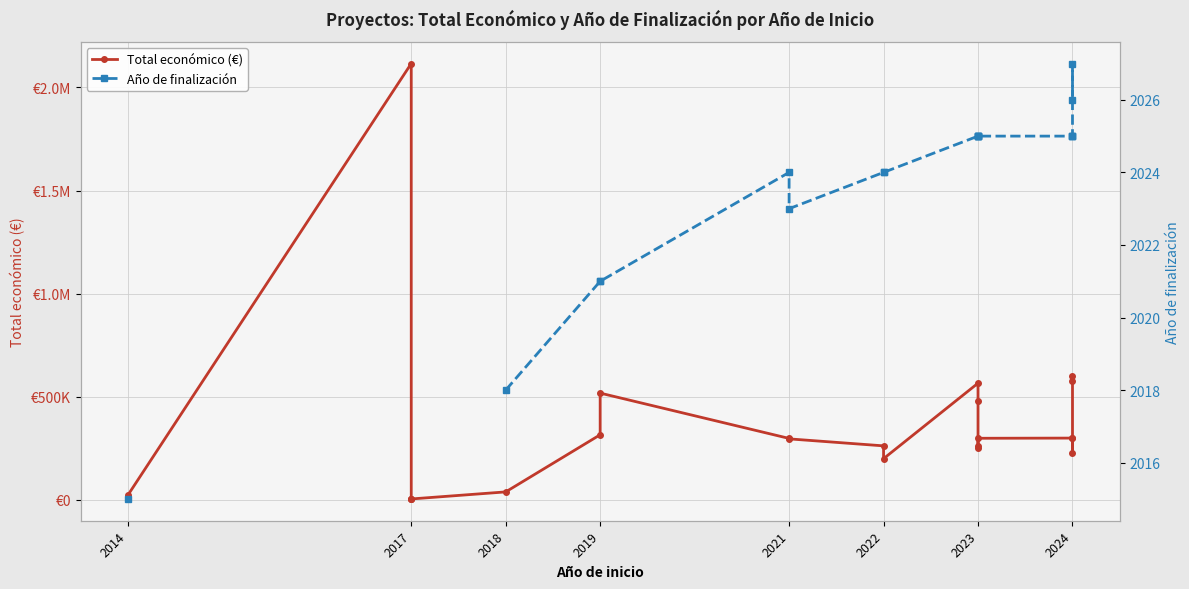

How many positive values does the Año de finalización series have?

18